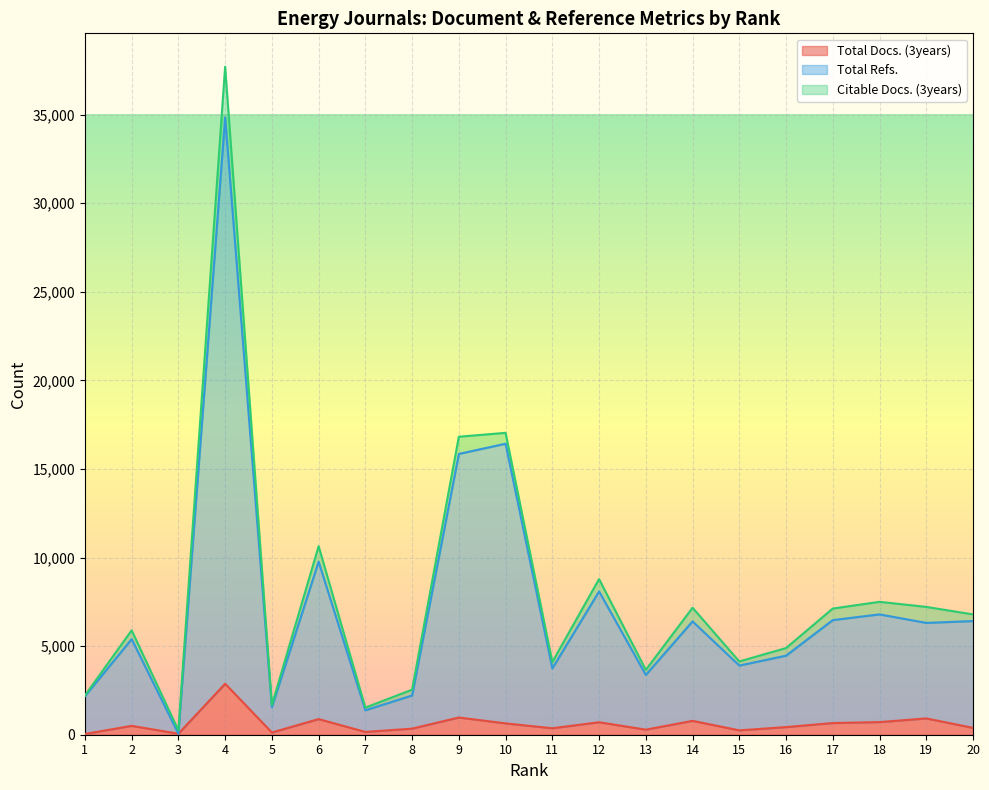

In Total Docs. (3years), how many points are lower than both neighbors (excluding endpoints)?

6